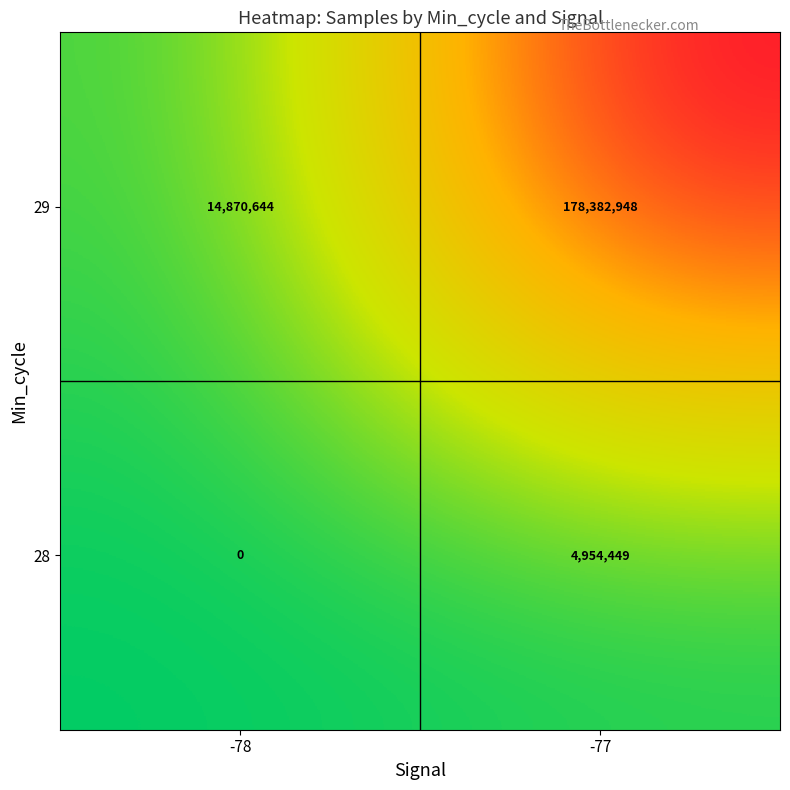

Between -78 and -77, which series saw the biggest shift?

29